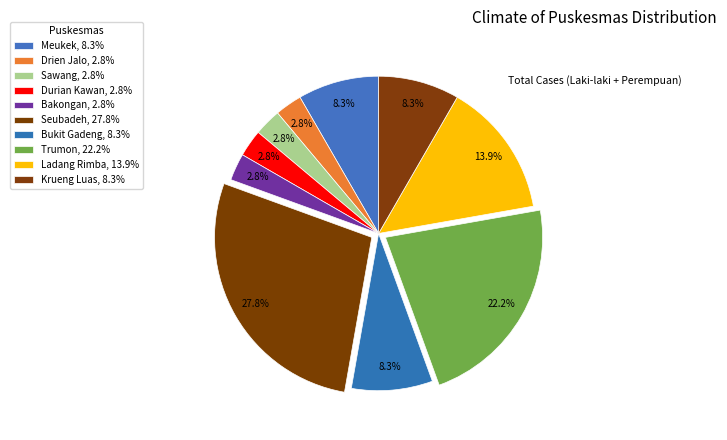

Rank the categories by value from highest to lowest.

Seubadeh, Trumon, Ladang Rimba, Meukek, Bukit Gadeng, Krueng Luas, Drien Jalo, Sawang, Durian Kawan, Bakongan